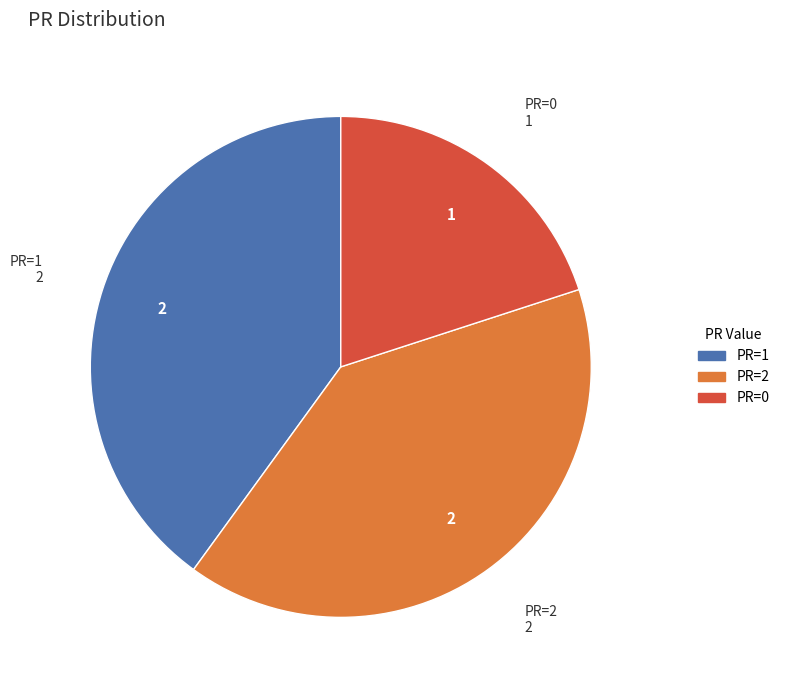

Do PR=2 and PR=1 together represent more than half of the pie?

Yes